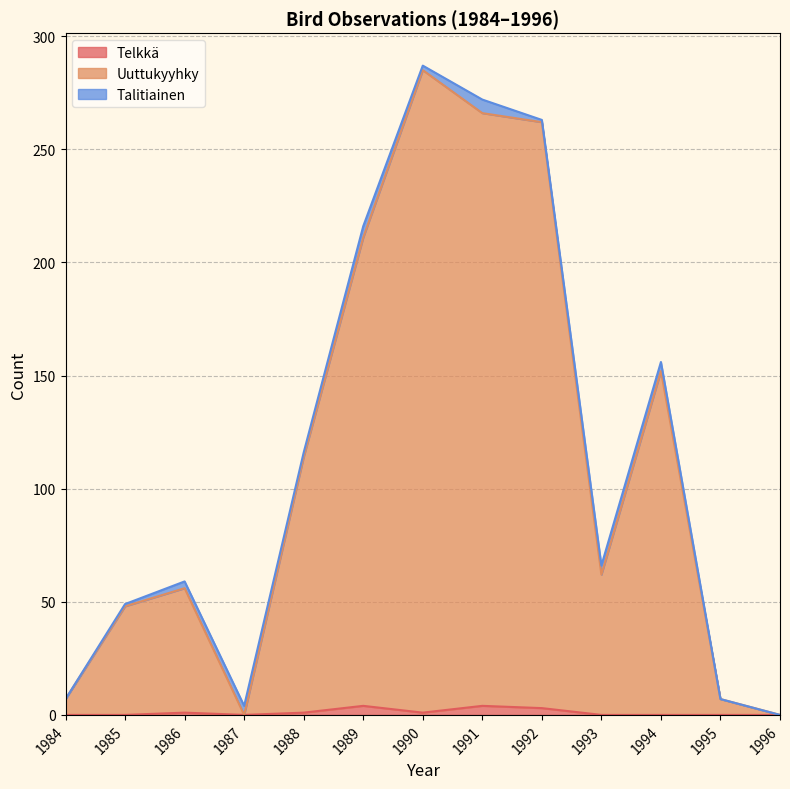

What is the value of the Telkkä point at the 8th from the left?

4